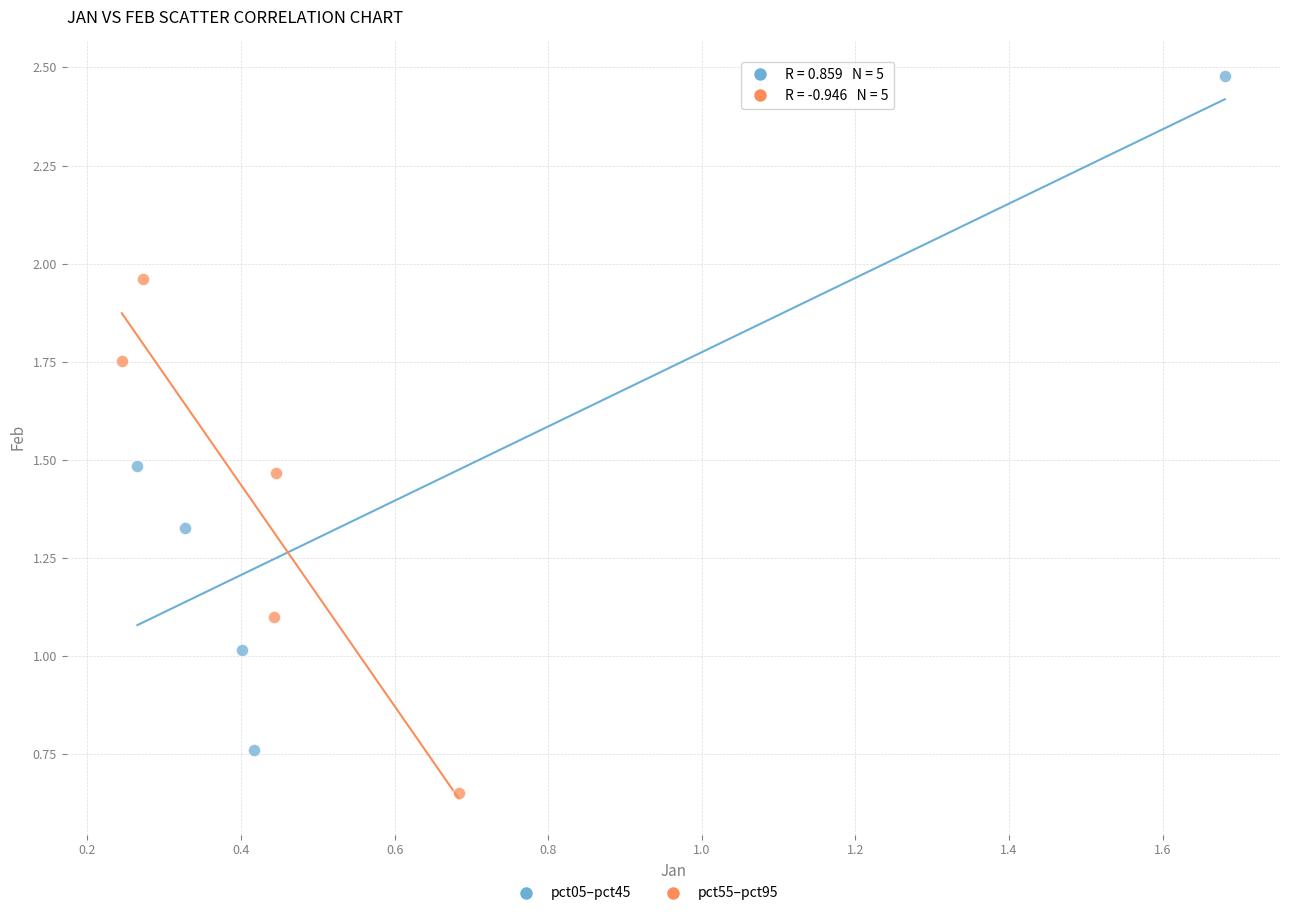

Which series has the widest spread of Y values?

pct05–pct45